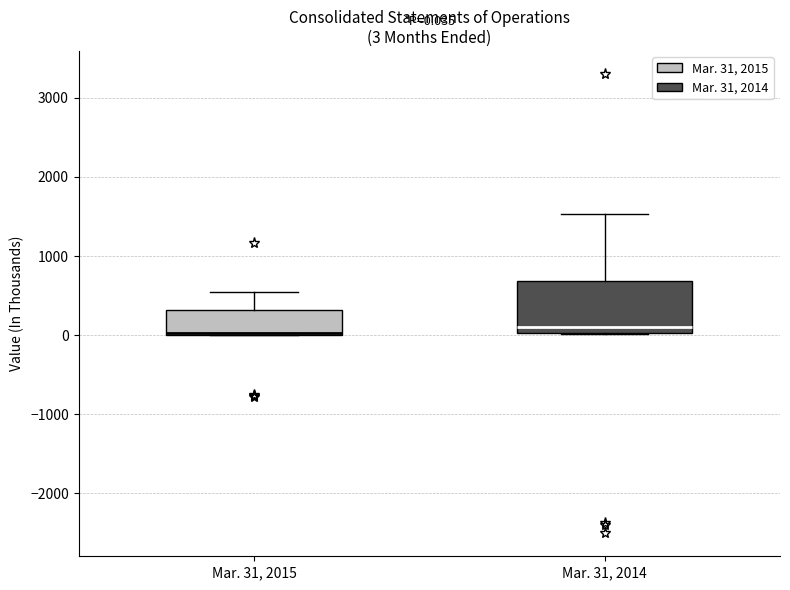

Which box is the tallest, from its lower edge to its upper edge?

Mar. 31, 2014